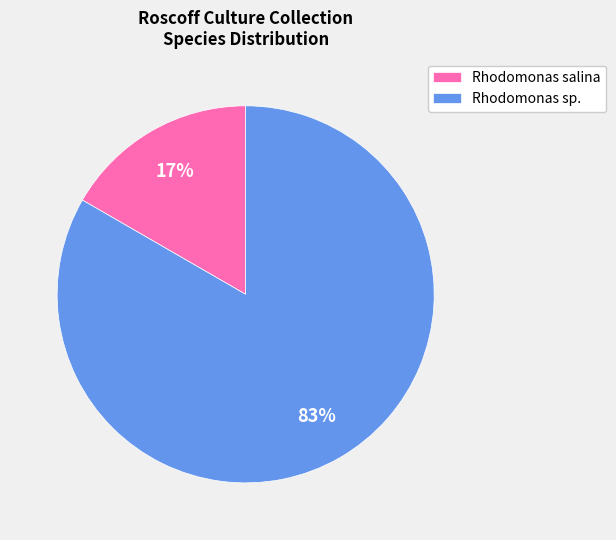

True or false: Rhodomonas salina accounts for 17% of the total.

True